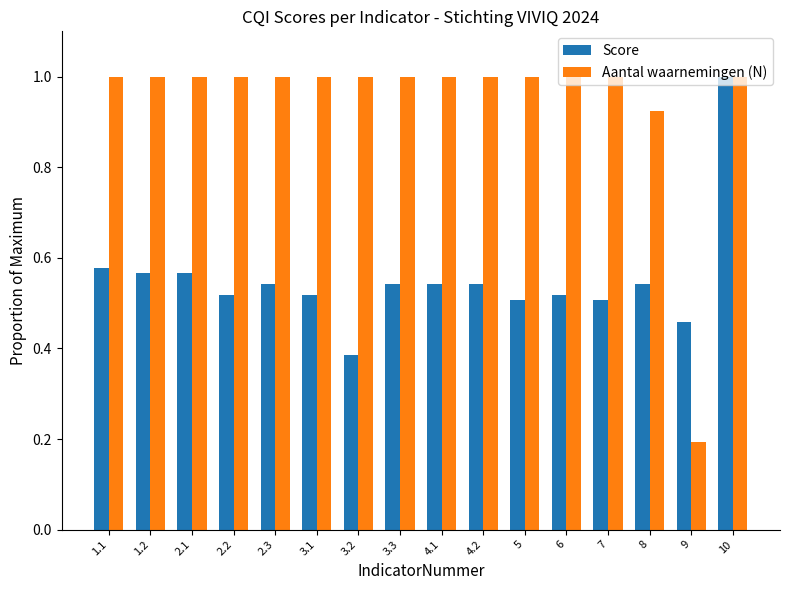

Which series has the widest spread of values?

Aantal waarnemingen (N)